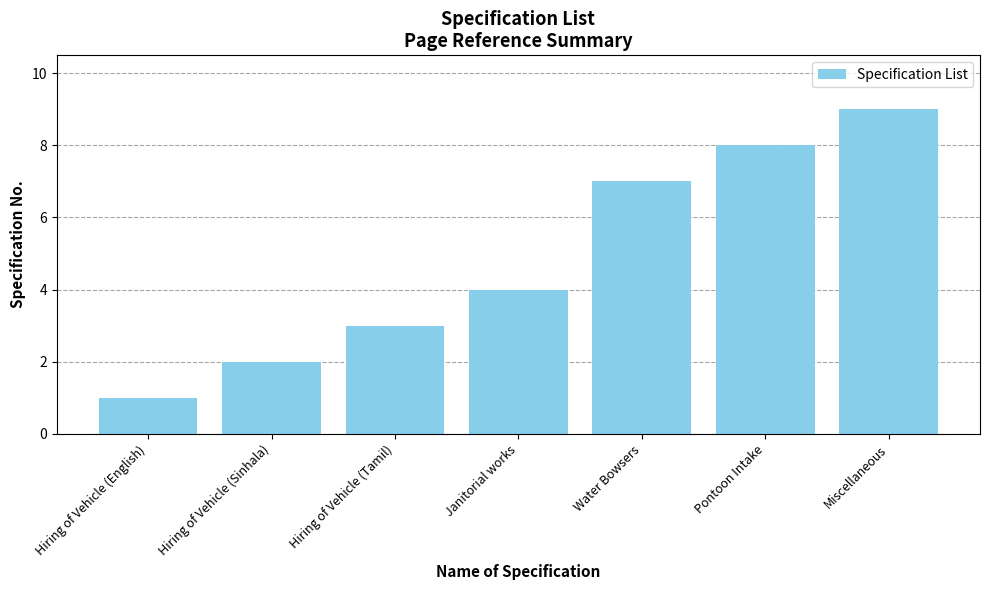

What is the change in value from Water Bowsers to Miscellaneous?

+2